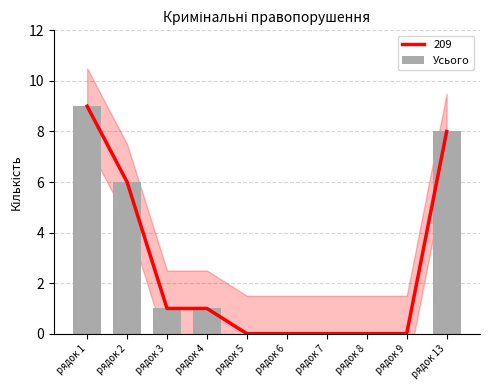

Reading left to right, list all the values displayed in this chart.

рядок 1=9	рядок 2=6	рядок 3=1	рядок 4=1	рядок 5=0	рядок 6=0	рядок 7=0	рядок 8=0	рядок 9=0	рядок 13=8